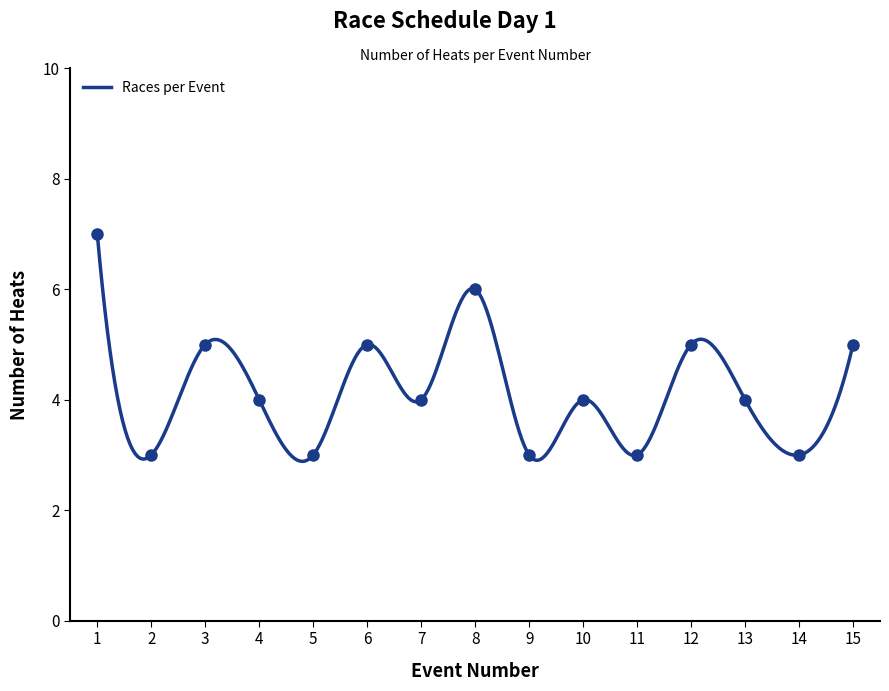

At which category does the chart reach its peak across all series?

1